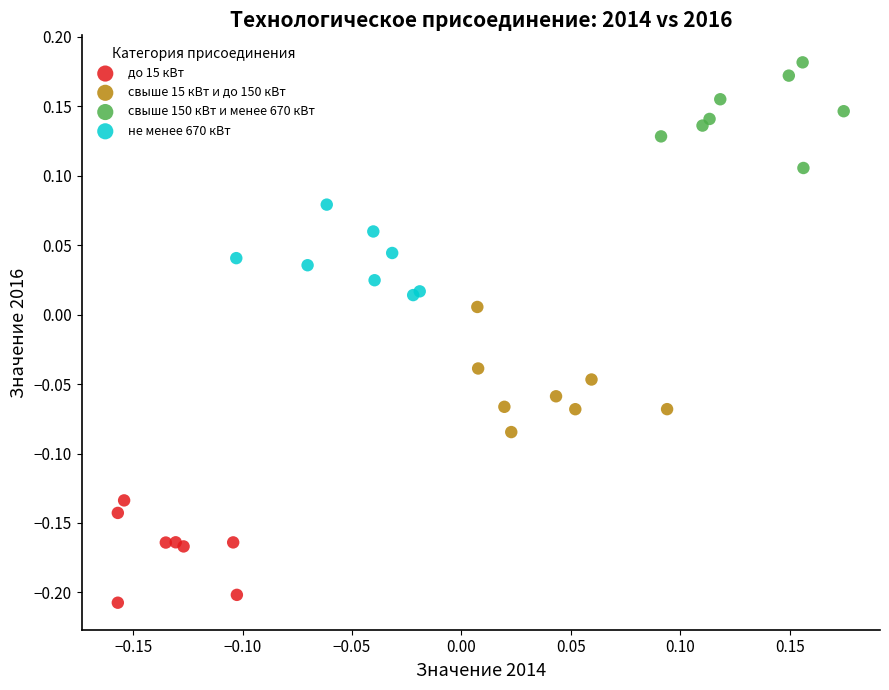

What are all the series names shown in the legend?

до 15 кВт, свыше 15 кВт и до 150 кВт, свыше 150 кВт и менее 670 кВт, не менее 670 кВт